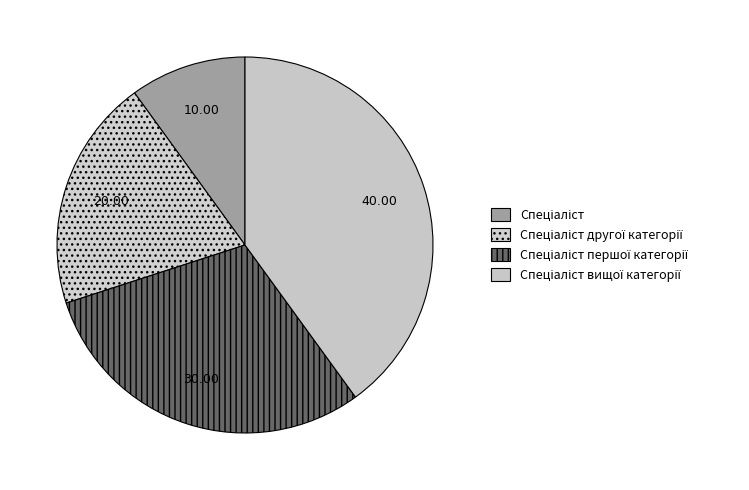

Rank the categories by value from lowest to highest.

Спеціаліст, Спеціаліст другої категорії, Спеціаліст першої категорії, Спеціаліст вищої категорії